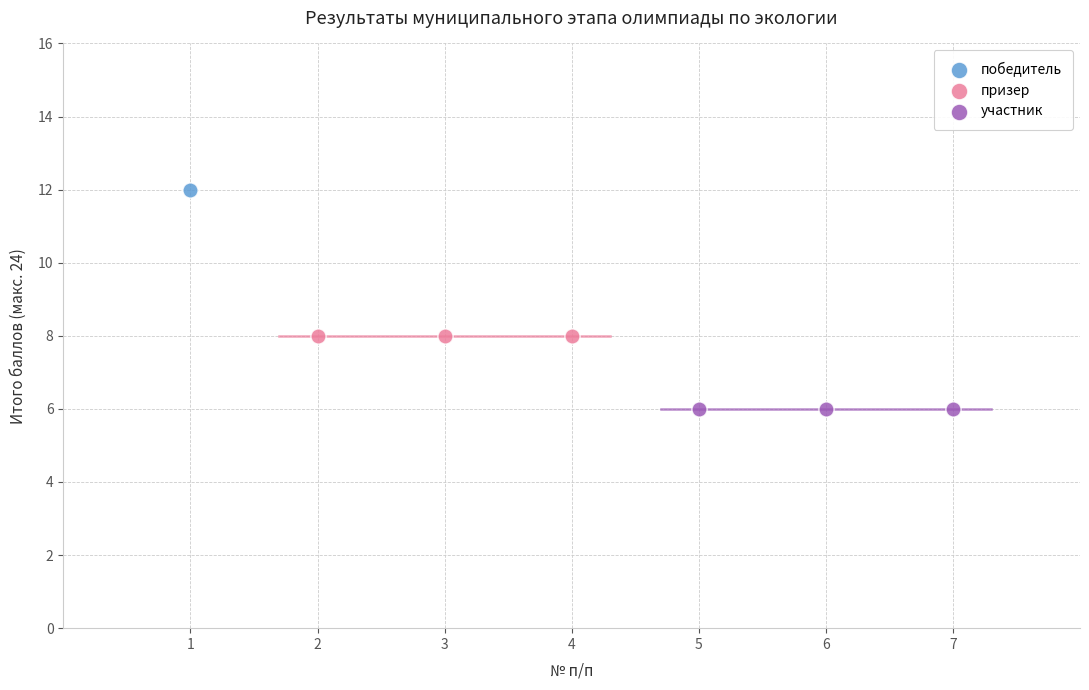

What are all the series names shown in the legend?

победитель, призер, участник